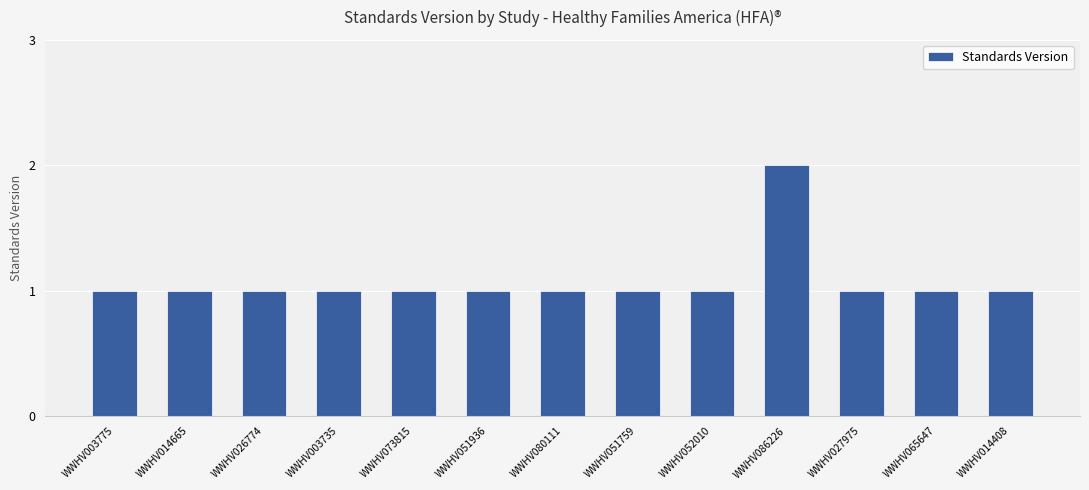

How many bars are there in total?

13